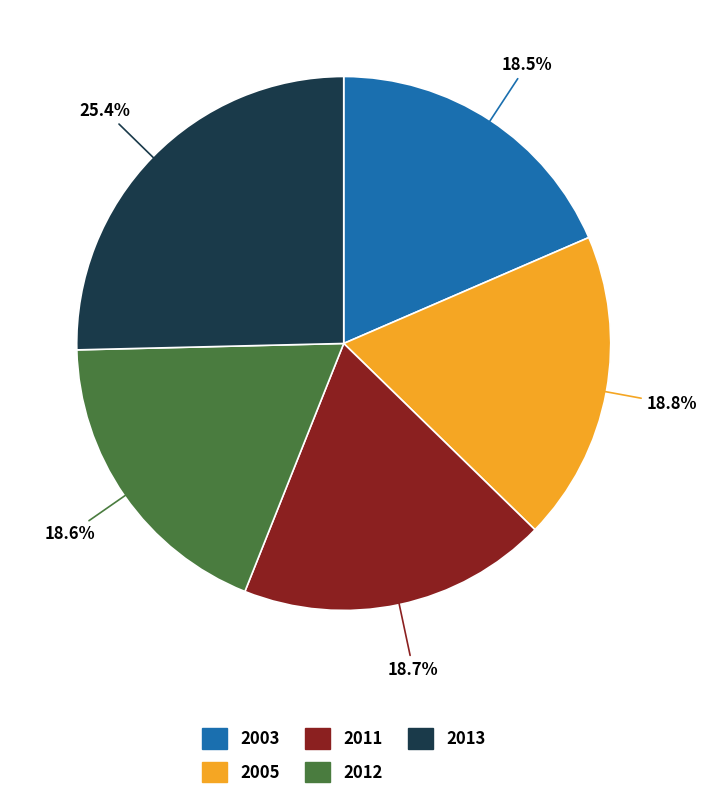

Which slice is the largest?

2013